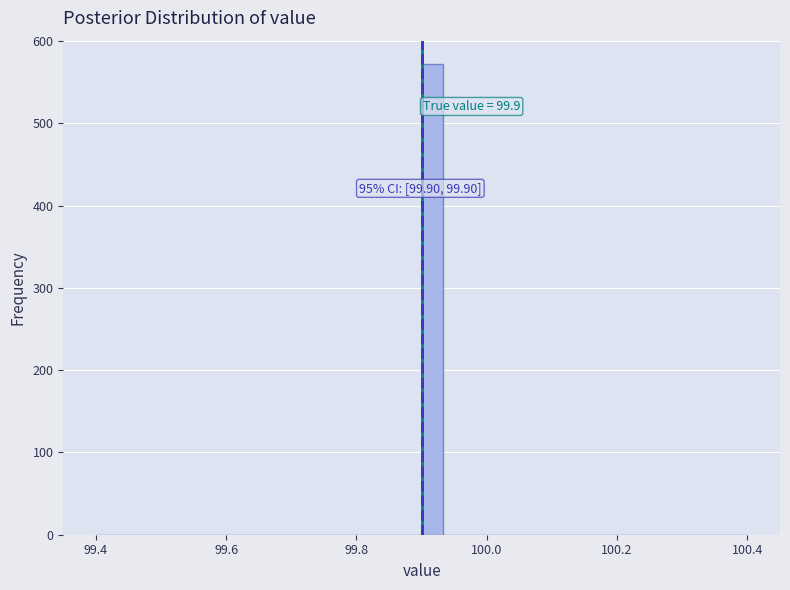

Read against the x-axis, roughly where is the centre of the tallest bar?

99.92